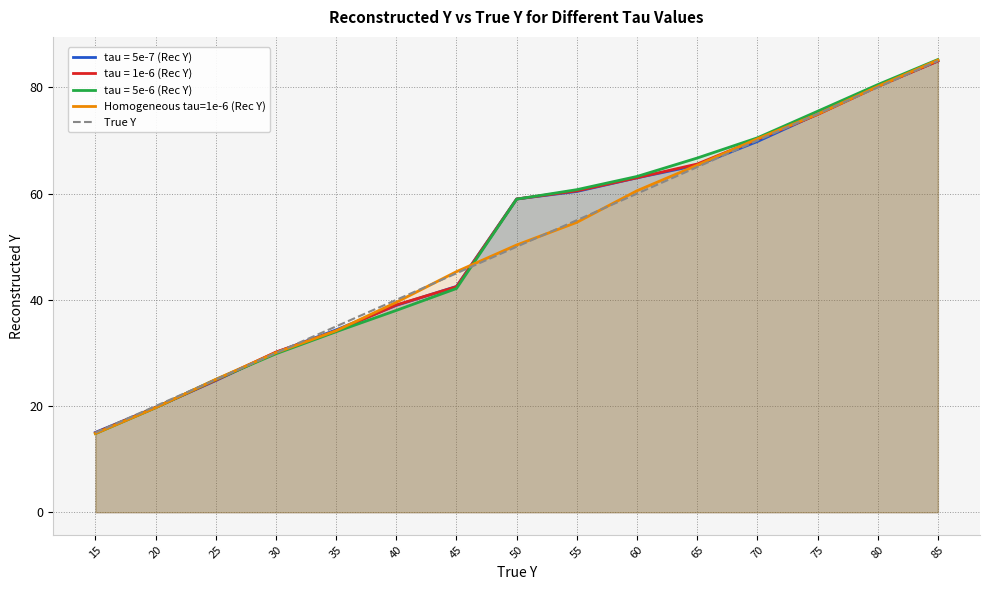

What is the maximum value shown in the chart?

85.3